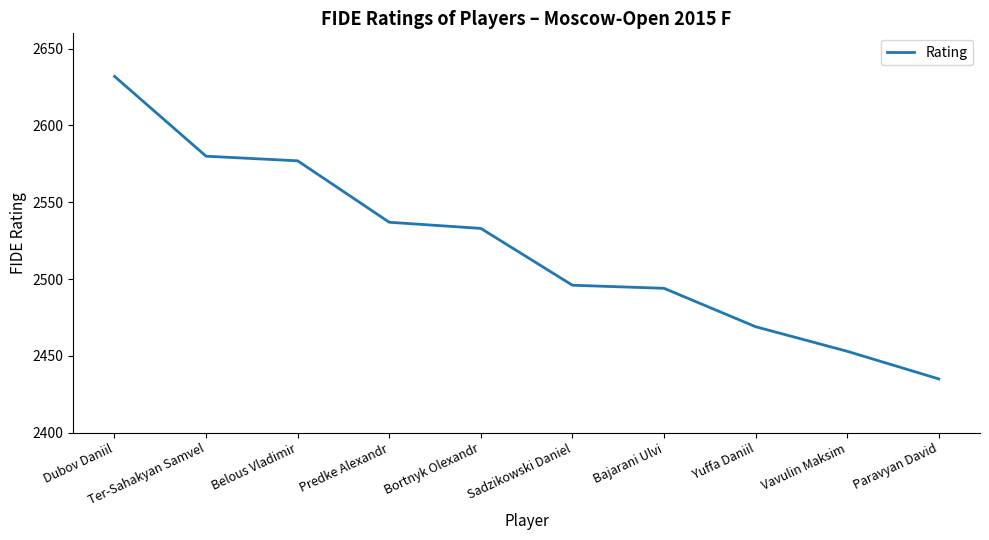

Which category has the highest value across all series?

Dubov Daniil